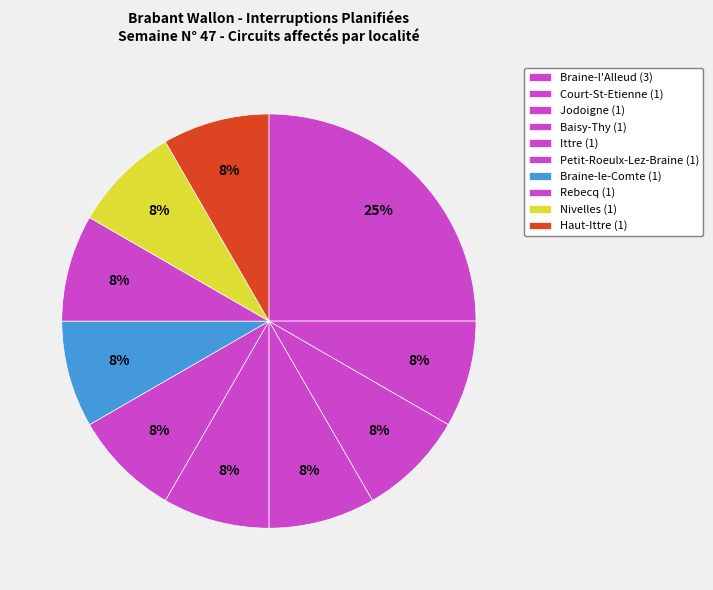

Which slice is the smallest?

Jodoigne